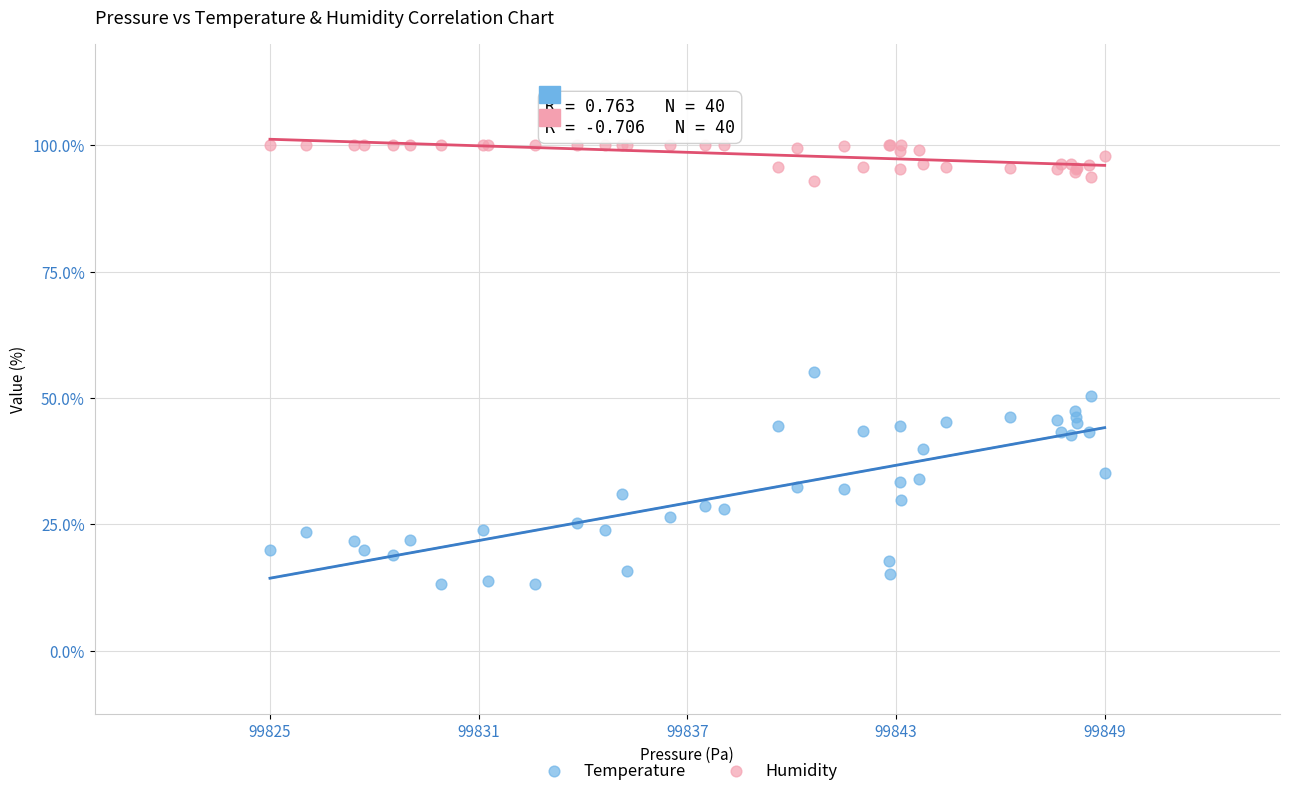

Which series reaches the maximum Y coordinate?

Humidity